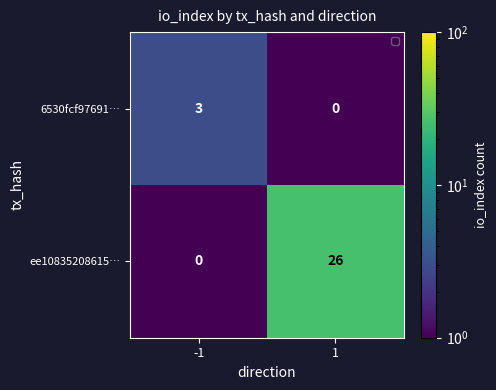

Reading left to right, extract all data points from this chart.

6530fcf97691…: 3	0
ee10835208615…: 0	26